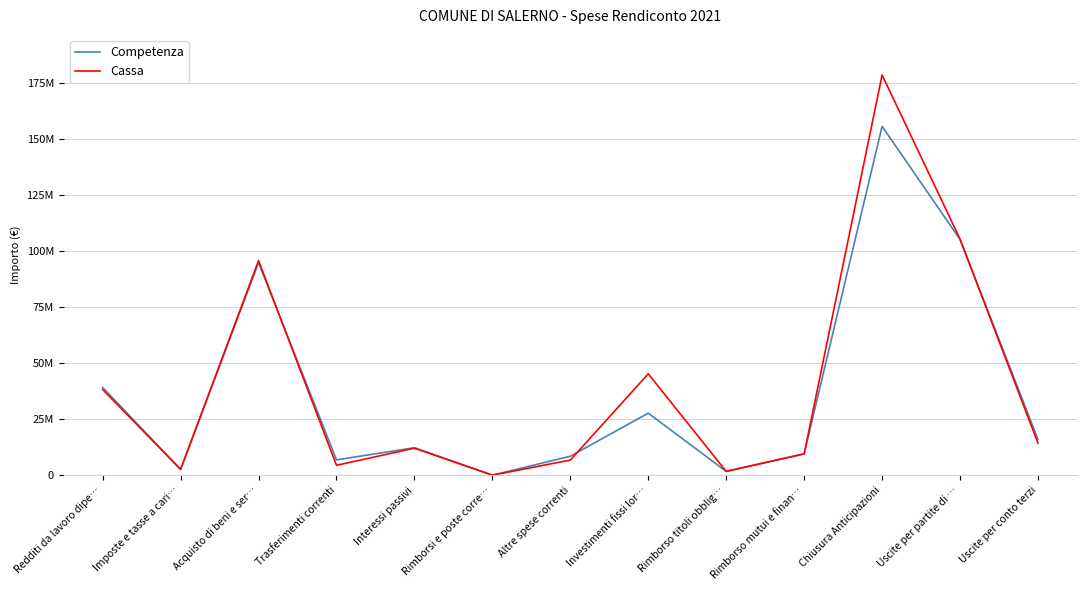

The Competenza series shows 27748372.1 at Investimenti fissi lor…. True or false?

True